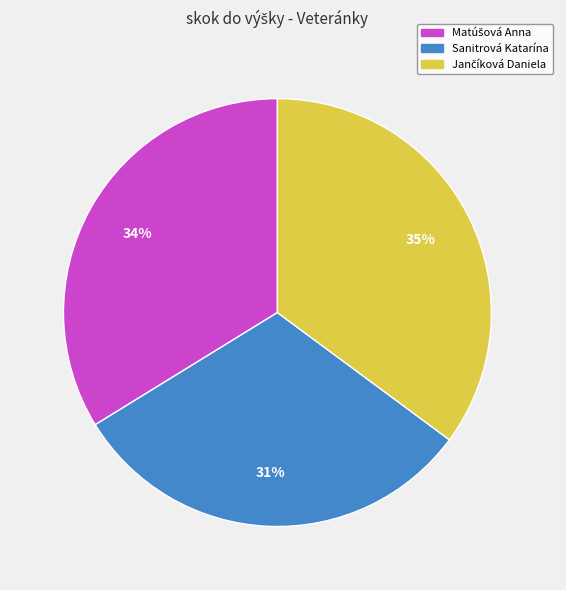

Does Sanitrová Katarína account for over 50% of the chart?

No